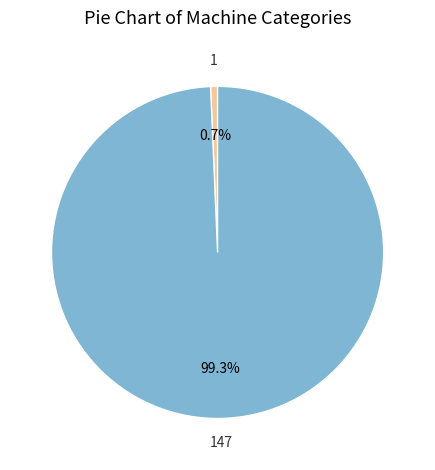

How many segments does this pie chart have?

2